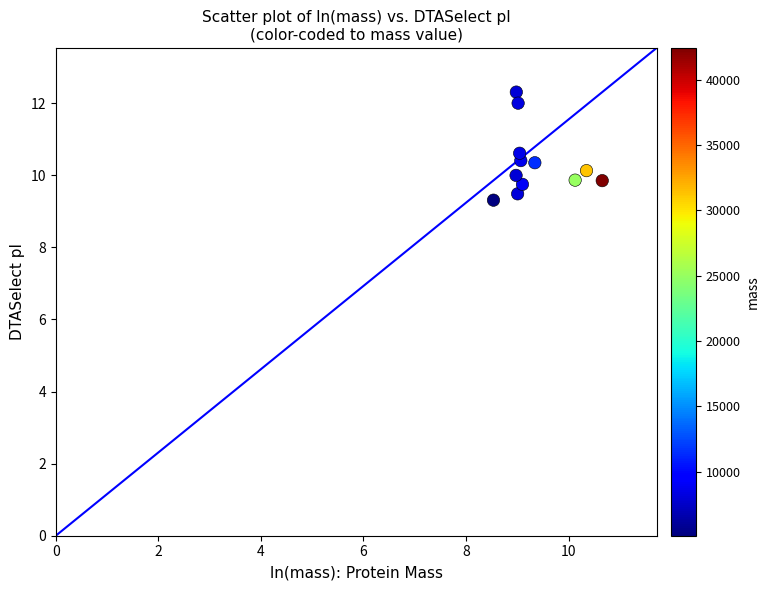

What is the range of Y values (max minus min)?

3.0